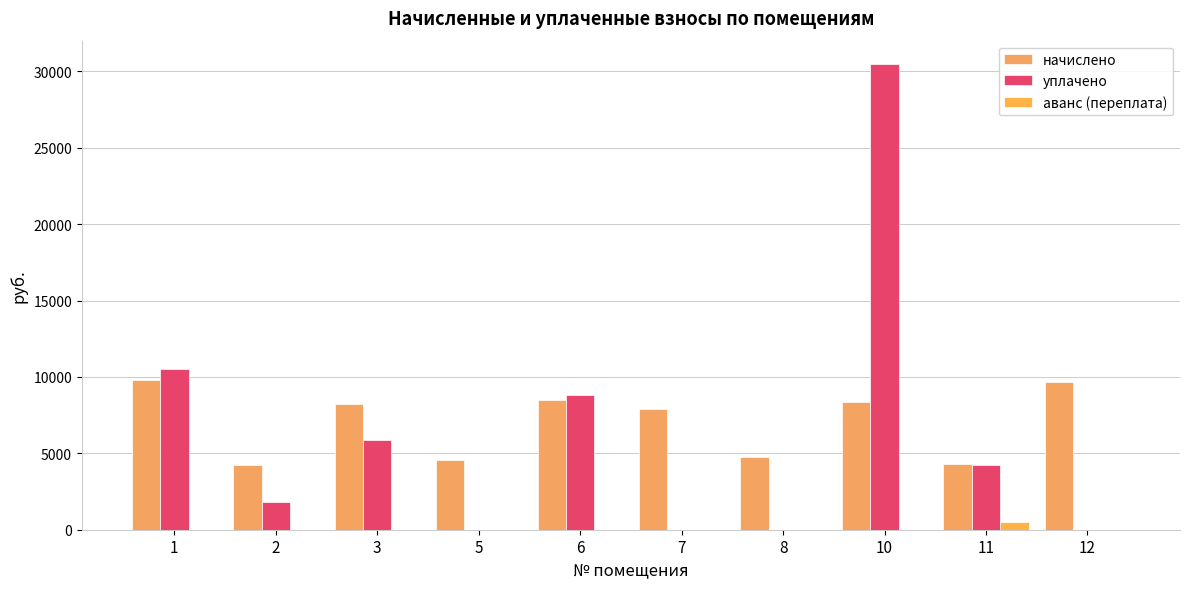

The начислено series shows 7905.2 at 7. True or false?

True